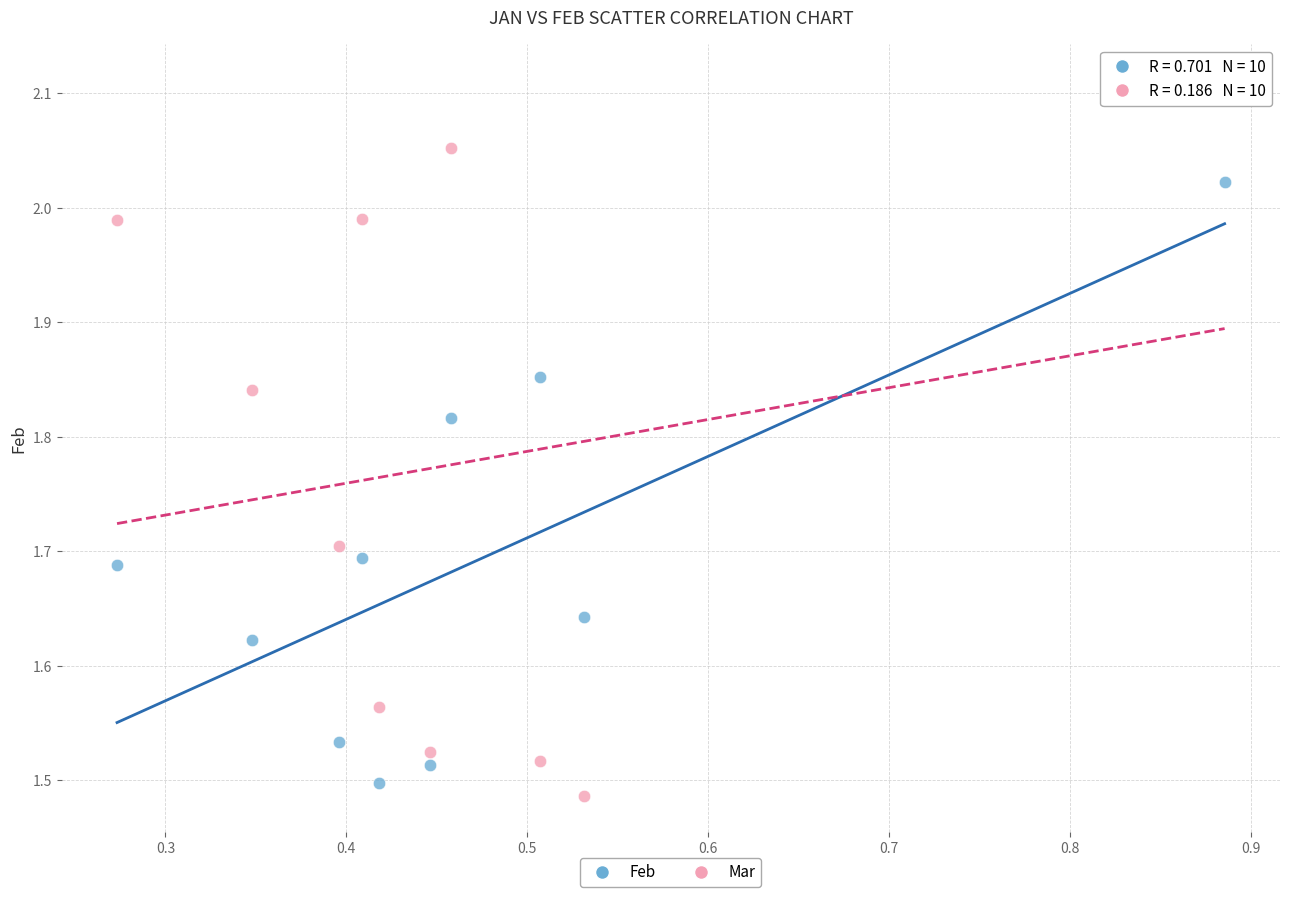

What are all the series names shown in the legend?

Feb, Mar